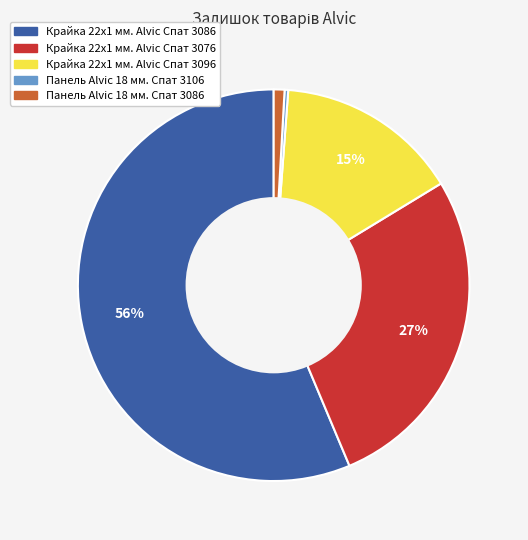

Rank the categories by value from highest to lowest.

Крайка 22x1 мм. Alvic Спат 3086, Крайка 22x1 мм. Alvic Спат 3076, Крайка 22x1 мм. Alvic Спат 3096, Панель Alvic 18 мм. Спат 3086, Панель Alvic 18 мм. Спат 3106